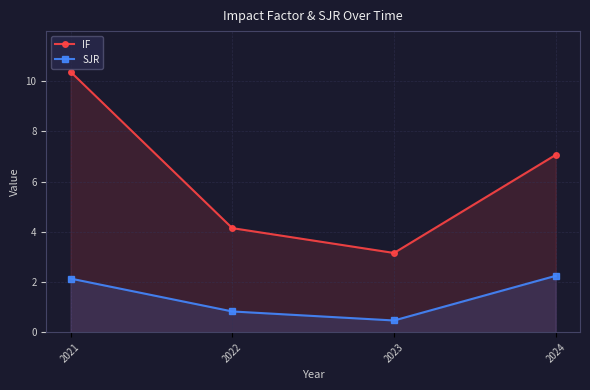

The SJR series shows 1.3 at 2022. True or false?

False